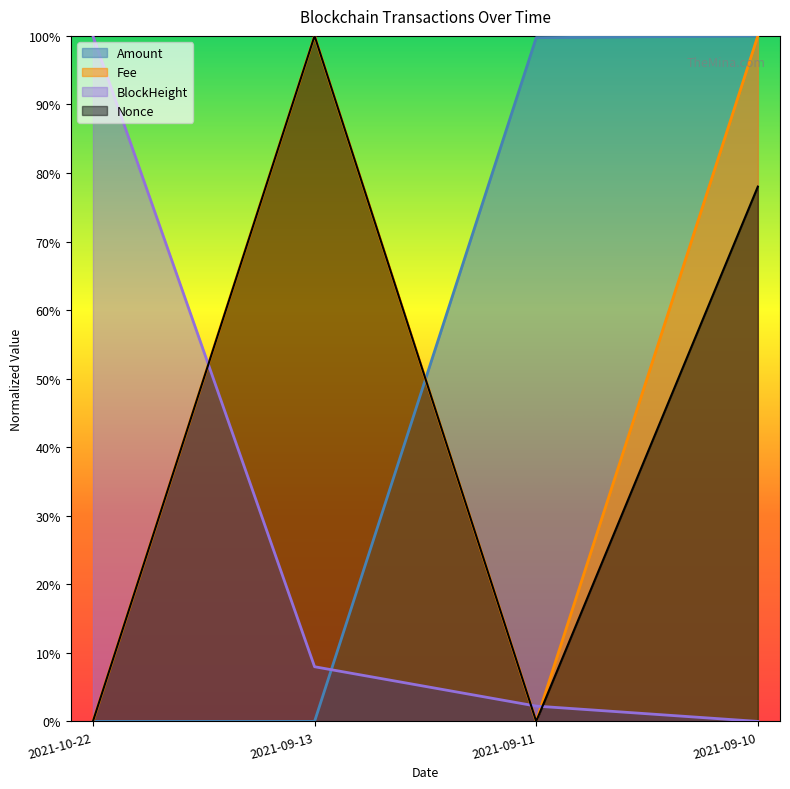

What is the average value of the BlockHeight series?

0.3